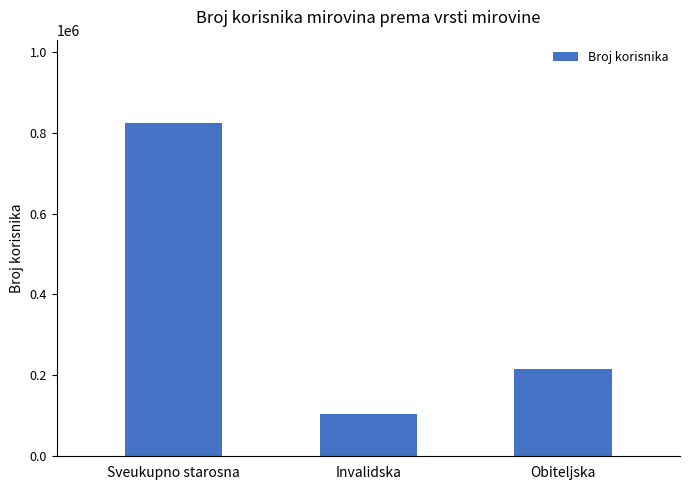

Count the number of categories in the chart.

3